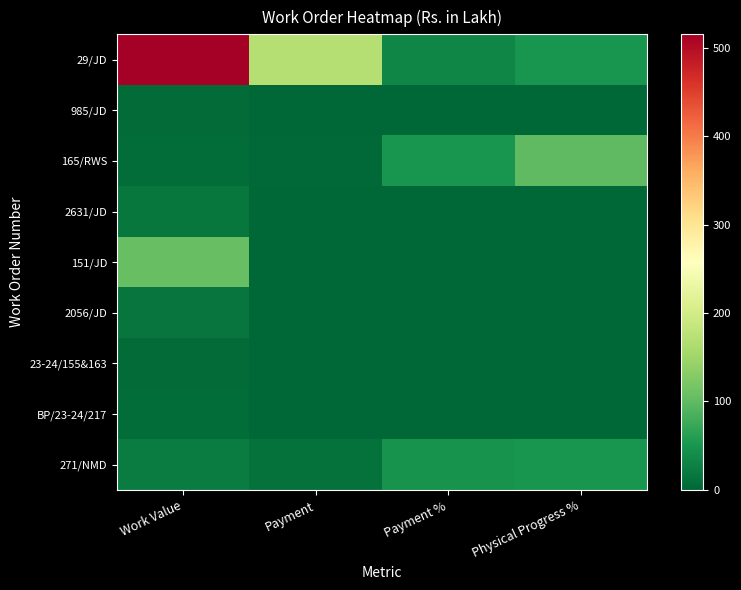

Reading left to right, extract all data points from this chart.

29/JD: Work Value=515.0	Payment=170.3	Payment %=33.1	Physical Progress %=50.0
985/JD: Work Value=4.6	Payment=0.0	Payment %=0.0	Physical Progress %=0.0
165/RWS: Work Value=6.2	Payment=3.1	Payment %=49.9	Physical Progress %=100.0
2631/JD: Work Value=16.1	Payment=0.0	Payment %=0.0	Physical Progress %=0.0
151/JD: Work Value=105.5	Payment=0.0	Payment %=0.0	Physical Progress %=0.0
2056/JD: Work Value=14.6	Payment=0.0	Payment %=0.0	Physical Progress %=0.0
23-24/155&163: Work Value=4.2	Payment=0.0	Payment %=0.0	Physical Progress %=0.0
BP/23-24/217: Work Value=6.5	Payment=0.0	Payment %=0.0	Physical Progress %=0.0
271/NMD: Work Value=22.9	Payment=10.9	Payment %=47.6	Physical Progress %=50.0